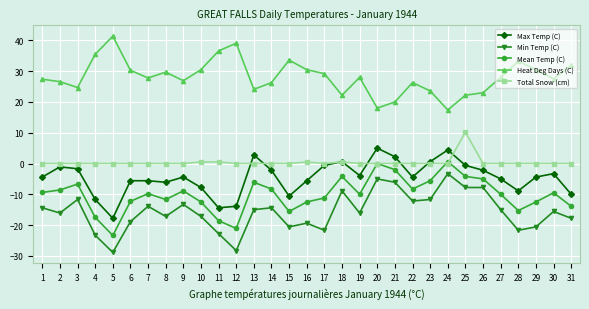

What is the total value across all series at 10?

-6.5